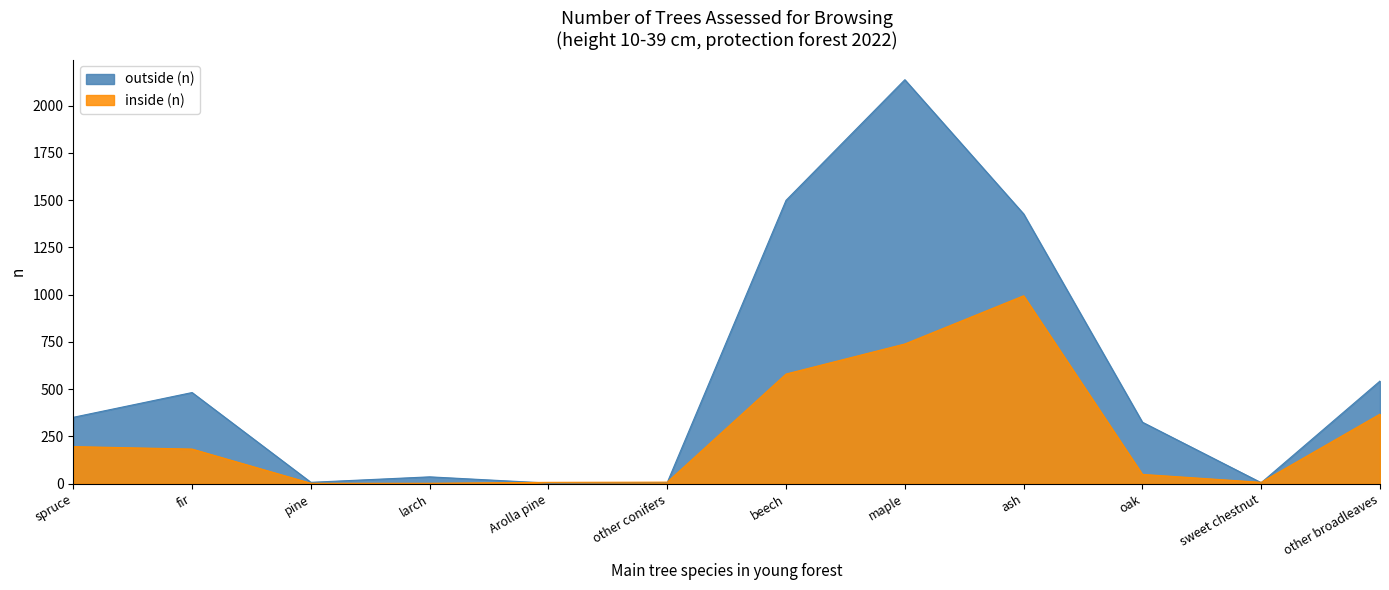

What is the total value across all series at ash?

2421